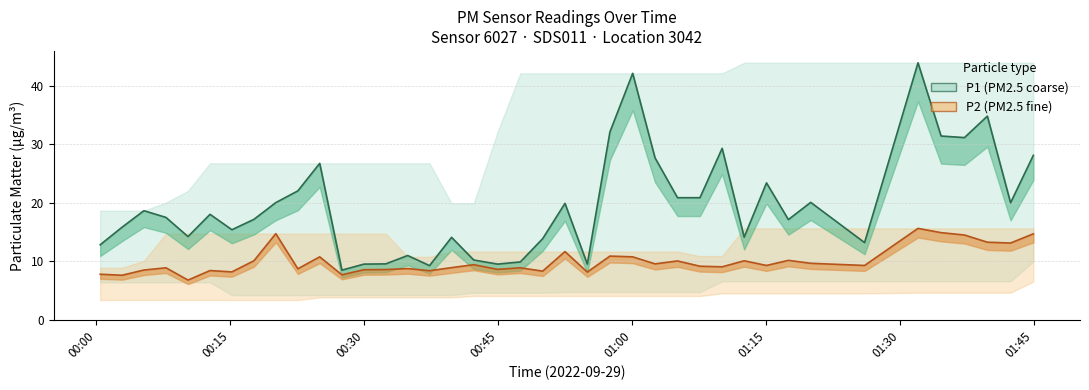

Is this an area chart (filled region under the line)?

No